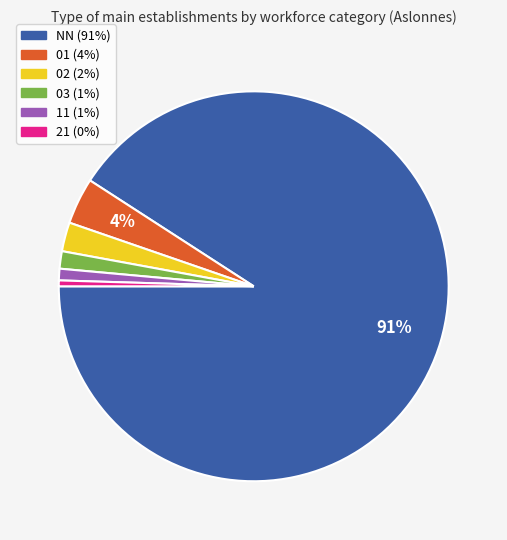

Between 21 and 03, which is larger?

03